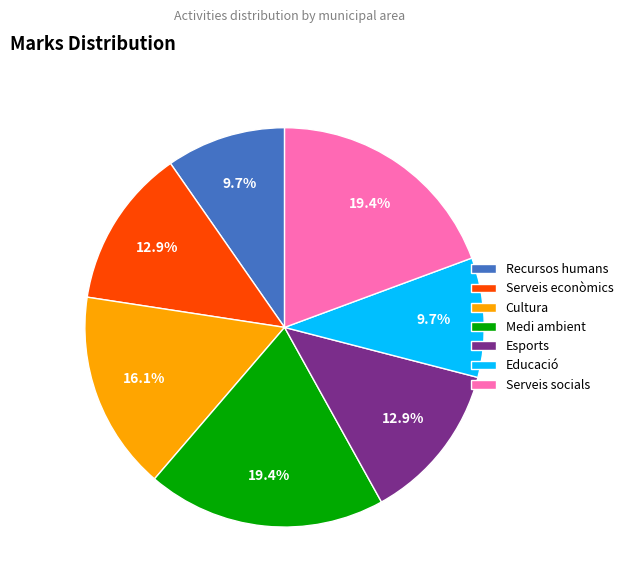

Which has a higher value, Serveis econòmics or Recursos humans?

Serveis econòmics